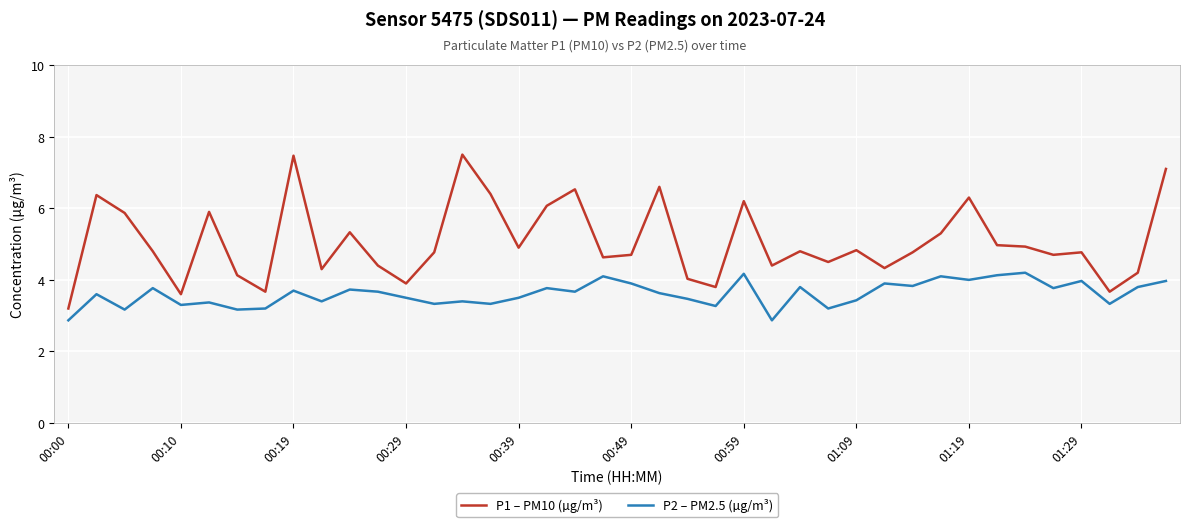

What are all the series names shown in the legend?

P1 – PM10 (µg/m³), P2 – PM2.5 (µg/m³)